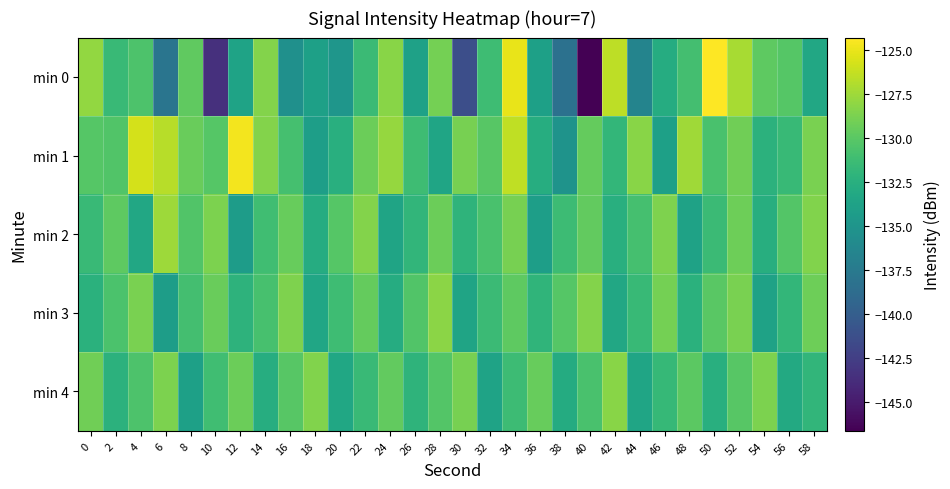

At which category is the sum across all series the highest?

34